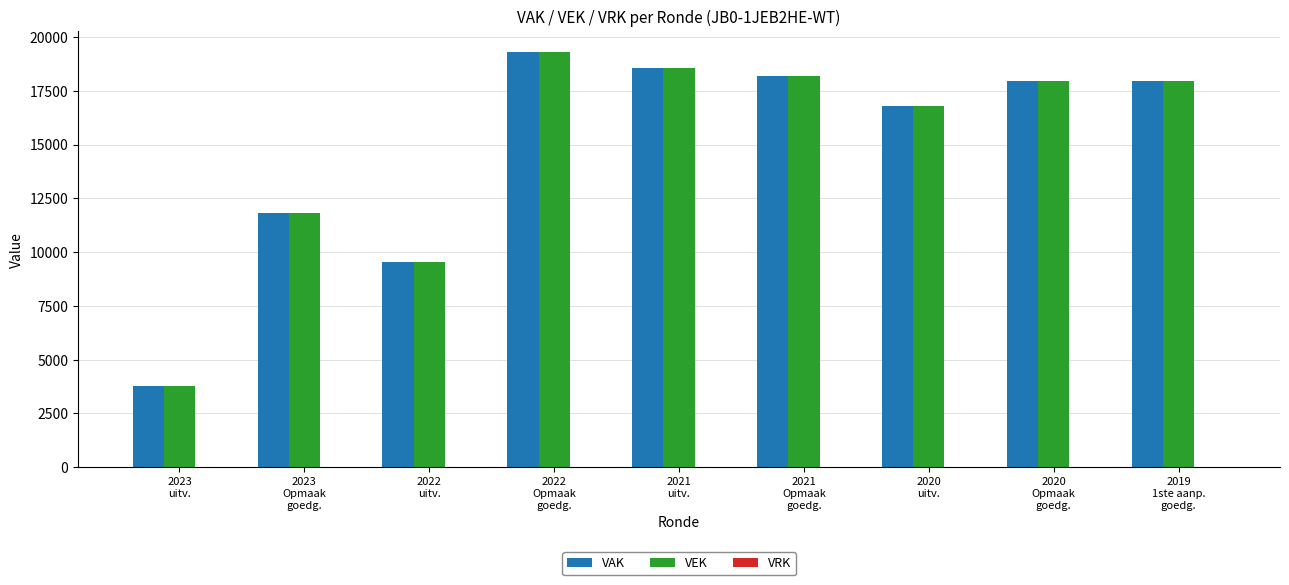

At how many categories does at least one series exceed 7879?

8